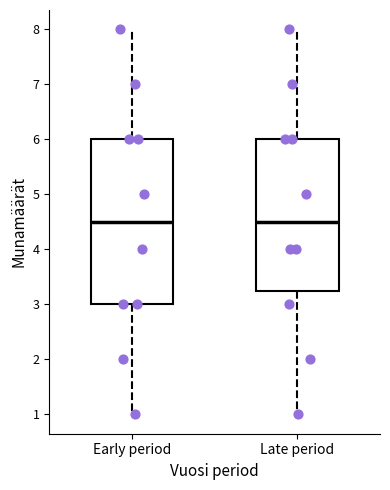

Reading left to right, transcribe this box plot: for each box, give where its median line is, the range the box spans, and where its two whiskers end, as read against the y-axis. The values are not printed on the chart, so give them approximately, as read against the axis.

Early period: median 4.5, box 3.0 to 6.0, whiskers 1.0 to 8.0
Late period: median 4.5, box 3.3 to 6.0, whiskers 1.0 to 8.0